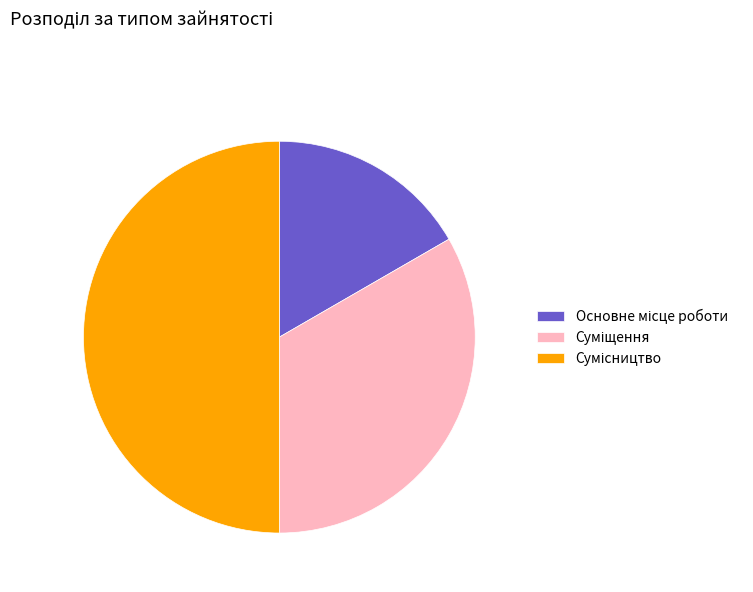

What percentage is the Суміщення slice, to the nearest percent?

33%